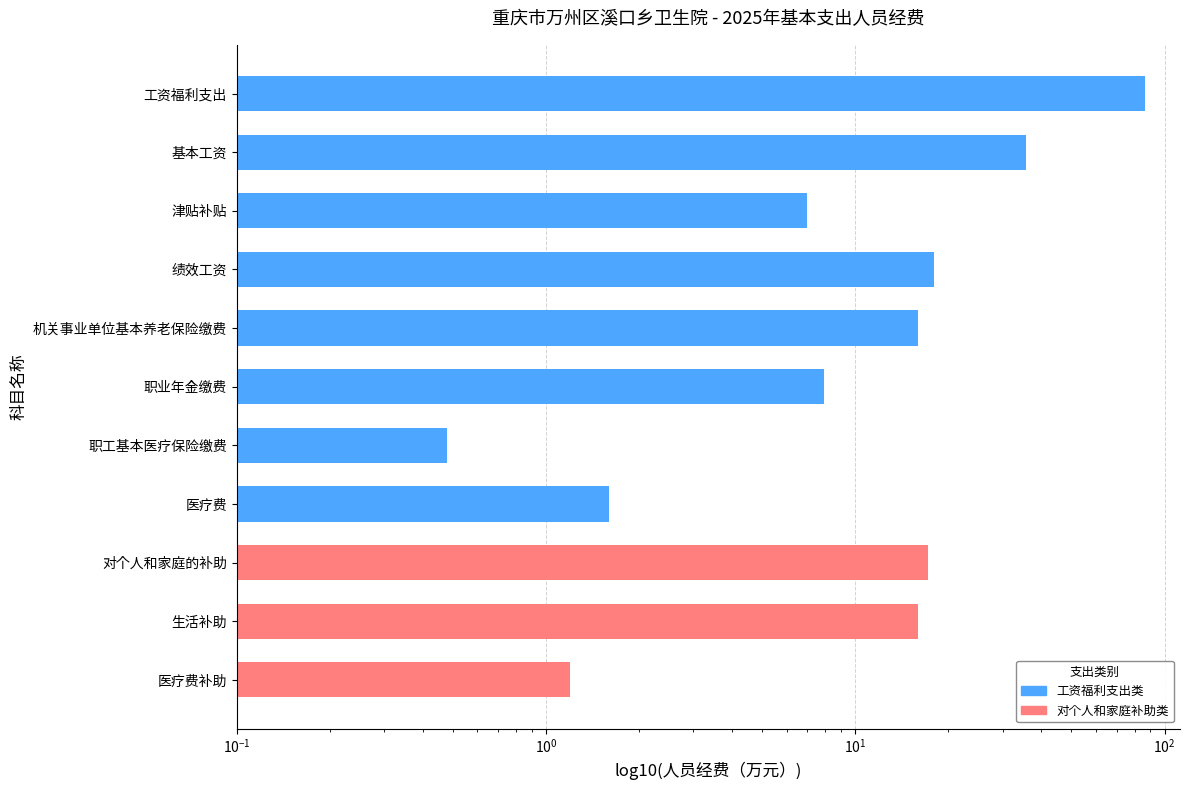

How many bars are there in total?

11